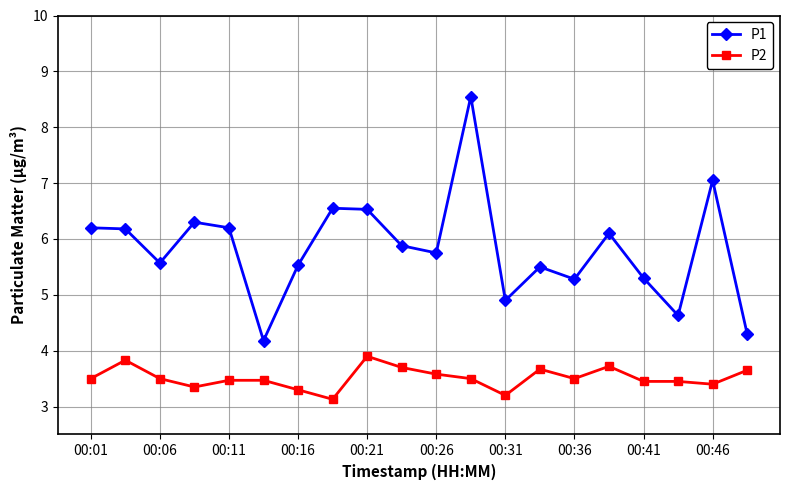

What is the value of the P2 point at the 4th from the left?

3.4